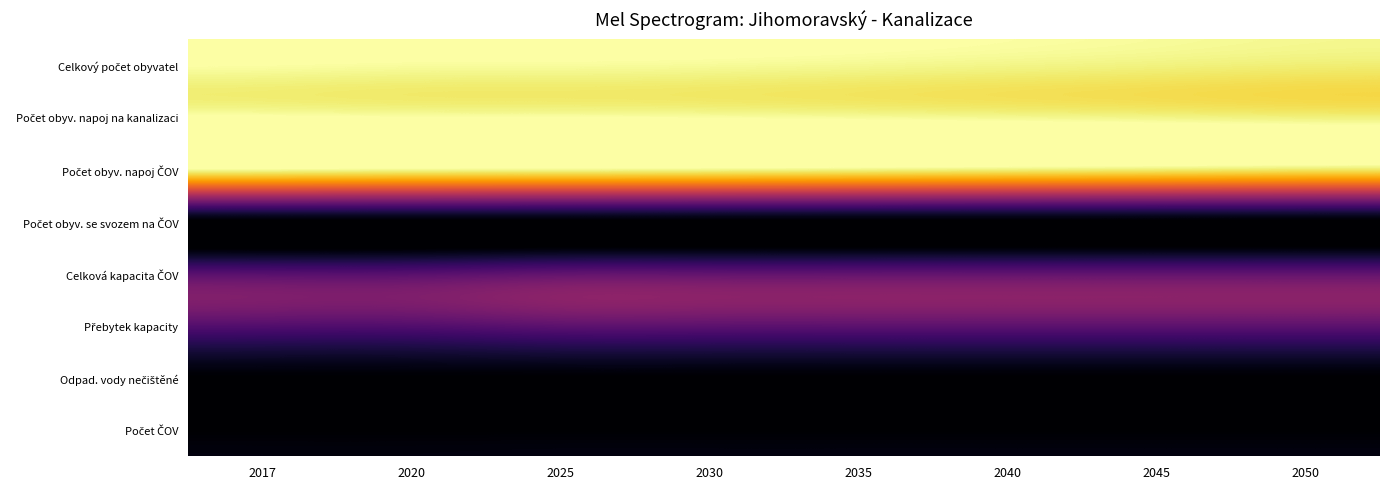

Which series has the largest total across all categories?

Celkový počet obyvatel